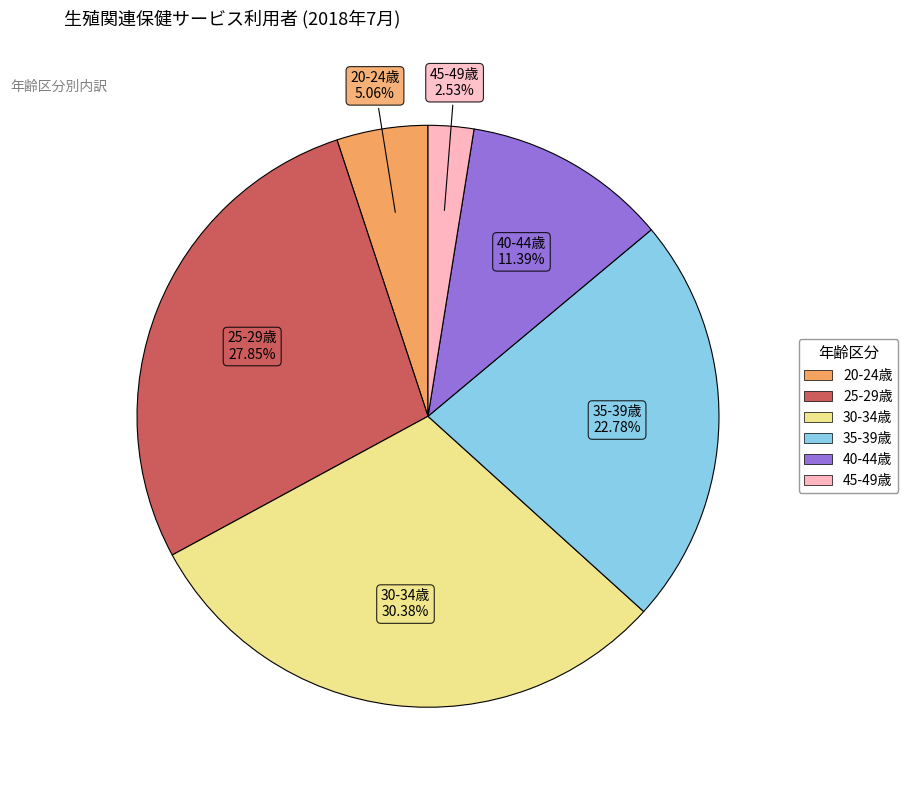

Does any single category account for the majority?

No